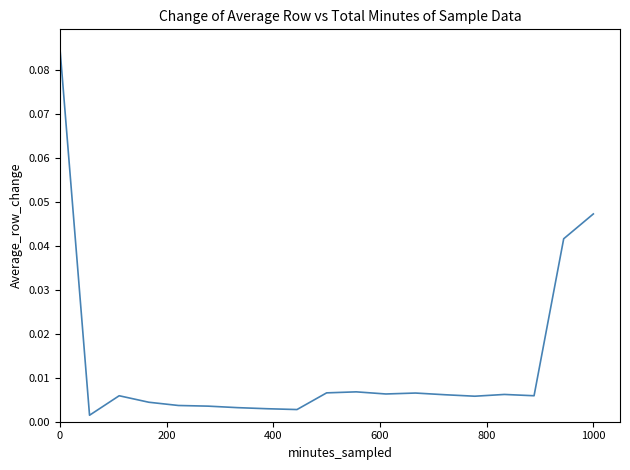

True or false: the data shows 0.0 at 0.

False